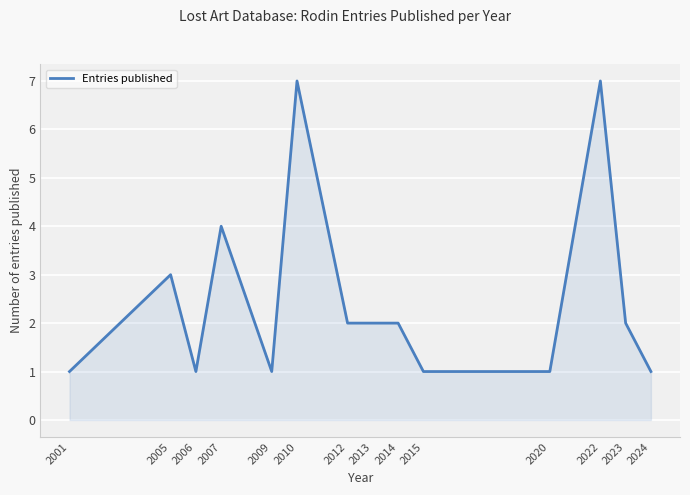

Reading left to right, extract all data points from this chart.

2001=1	2005=3	2006=1	2007=4	2009=1	2010=7	2012=2	2013=2	2014=2	2015=1	2020=1	2022=7	2023=2	2024=1